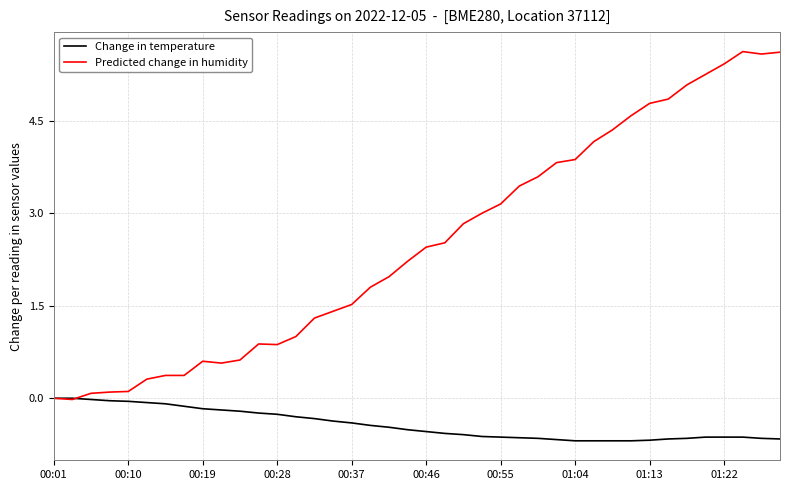

Which series has the largest total across all categories?

Predicted change in humidity